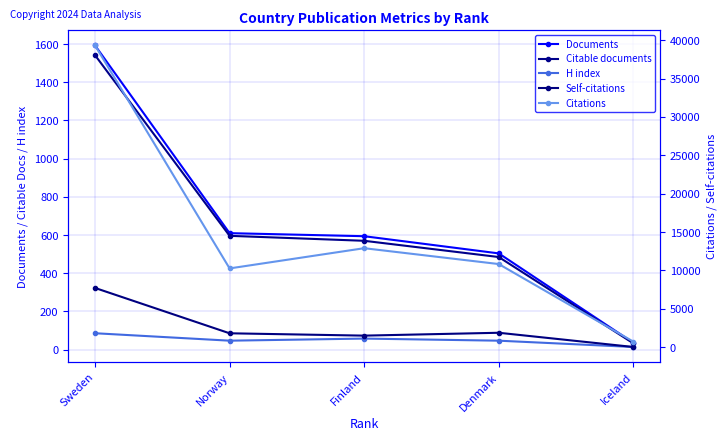

True or false: Citable documents and Citations intersect in this chart.

False